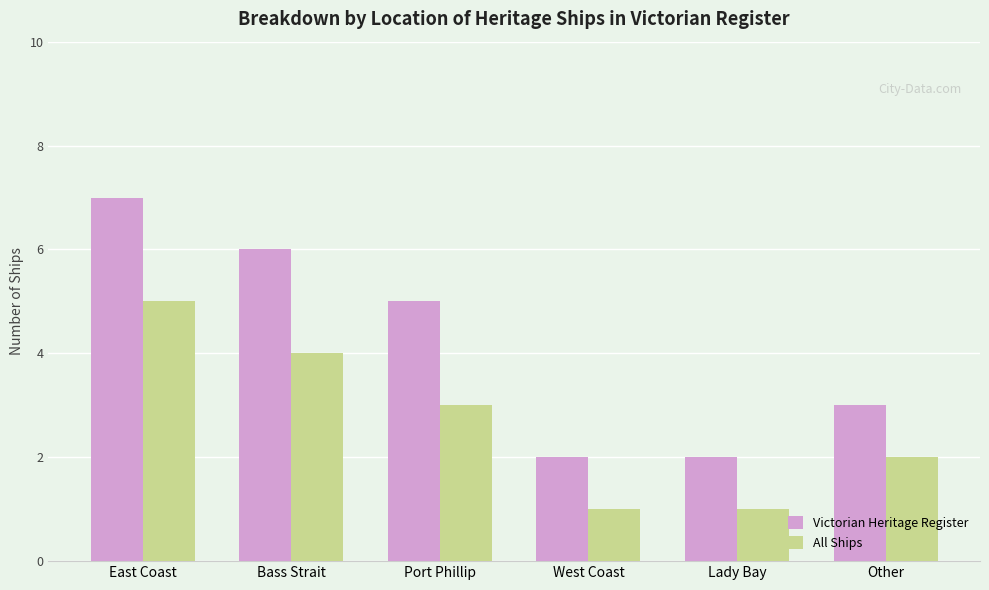

At which label does All Ships reach its peak?

East Coast